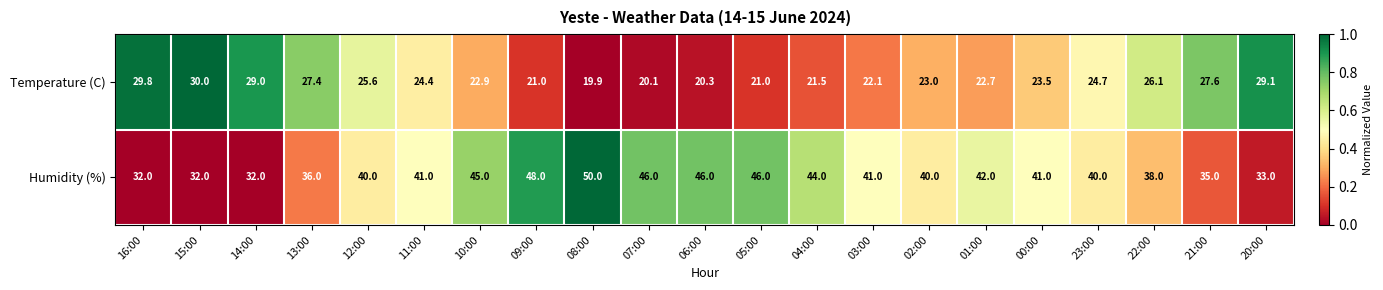

List the series in order of their peak value, lowest first.

Temperature (C), Humidity (%)